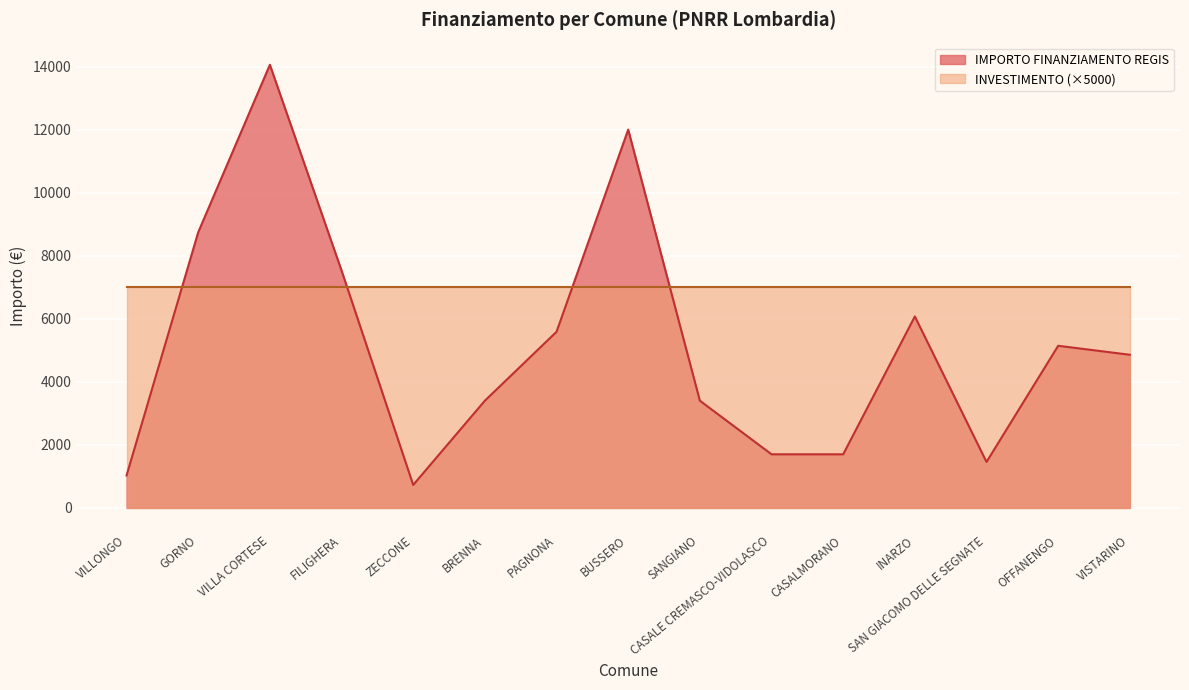

What is the change in value from PAGNONA to CASALE CREMASCO-VIDOLASCO?

-3888